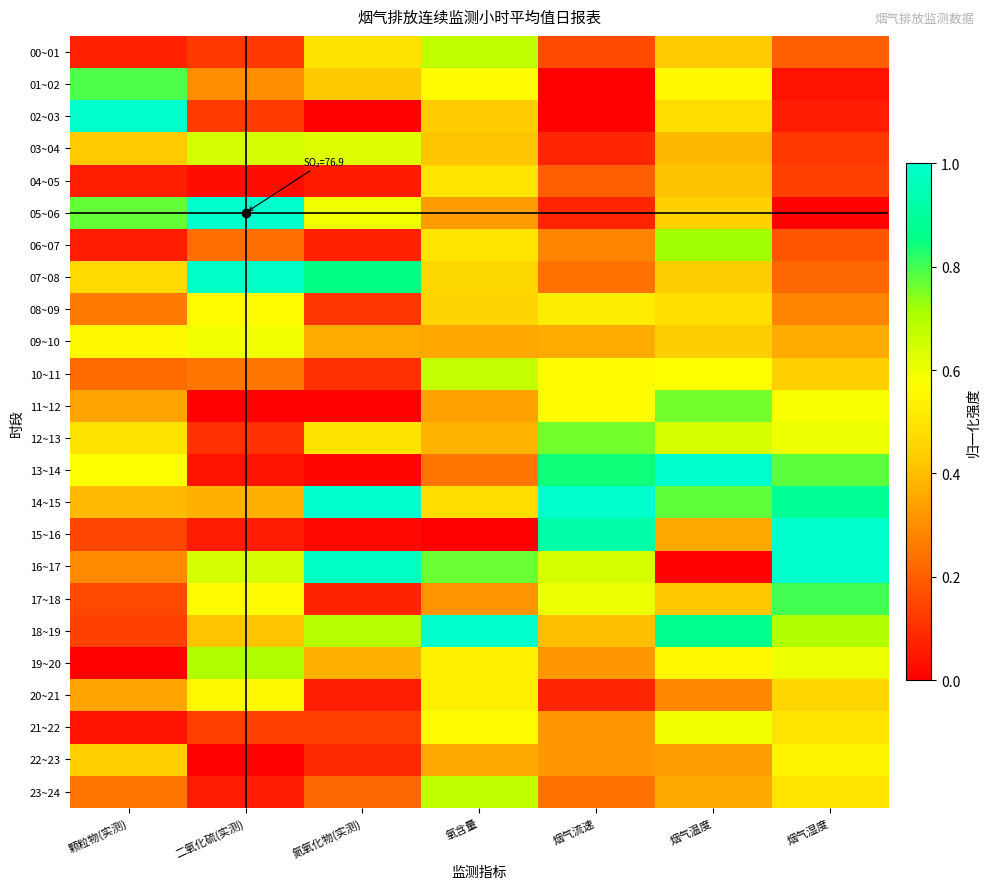

Reading left to right, list all the values displayed in this chart.

00~01: 颗粒物(实测)=0.1	二氧化硫(实测)=0.1	氮氧化物(实测)=0.5	氧含量=0.7	烟气流速=0.2	烟气温度=0.4	烟气湿度=0.2
01~02: 颗粒物(实测)=0.8	二氧化硫(实测)=0.3	氮氧化物(实测)=0.4	氧含量=0.6	烟气流速=0.0	烟气温度=0.6	烟气湿度=0.0
02~03: 颗粒物(实测)=1.0	二氧化硫(实测)=0.1	氮氧化物(实测)=0.0	氧含量=0.4	烟气流速=0.0	烟气温度=0.5	烟气湿度=0.1
03~04: 颗粒物(实测)=0.4	二氧化硫(实测)=0.6	氮氧化物(实测)=0.6	氧含量=0.4	烟气流速=0.1	烟气温度=0.4	烟气湿度=0.1
04~05: 颗粒物(实测)=0.1	二氧化硫(实测)=0.0	氮氧化物(实测)=0.1	氧含量=0.5	烟气流速=0.2	烟气温度=0.4	烟气湿度=0.1
05~06: 颗粒物(实测)=0.8	二氧化硫(实测)=1.0	氮氧化物(实测)=0.6	氧含量=0.3	烟气流速=0.1	烟气温度=0.4	烟气湿度=0.0
06~07: 颗粒物(实测)=0.1	二氧化硫(实测)=0.2	氮氧化物(实测)=0.1	氧含量=0.5	烟气流速=0.3	烟气温度=0.7	烟气湿度=0.2
07~08: 颗粒物(实测)=0.5	二氧化硫(实测)=1.0	氮氧化物(实测)=0.9	氧含量=0.5	烟气流速=0.2	烟气温度=0.4	烟气湿度=0.2
08~09: 颗粒物(实测)=0.3	二氧化硫(实测)=0.6	氮氧化物(实测)=0.1	氧含量=0.5	烟气流速=0.5	烟气温度=0.5	烟气湿度=0.3
09~10: 颗粒物(实测)=0.6	二氧化硫(实测)=0.6	氮氧化物(实测)=0.4	氧含量=0.4	烟气流速=0.4	烟气温度=0.4	烟气湿度=0.4
10~11: 颗粒物(实测)=0.2	二氧化硫(实测)=0.3	氮氧化物(实测)=0.1	氧含量=0.7	烟气流速=0.6	烟气温度=0.6	烟气湿度=0.4
11~12: 颗粒物(实测)=0.3	二氧化硫(实测)=0.0	氮氧化物(实测)=0.0	氧含量=0.3	烟气流速=0.6	烟气温度=0.8	烟气湿度=0.6
12~13: 颗粒物(实测)=0.5	二氧化硫(实测)=0.1	氮氧化物(实测)=0.5	氧含量=0.4	烟气流速=0.8	烟气温度=0.6	烟气湿度=0.6
13~14: 颗粒物(实测)=0.6	二氧化硫(实测)=0.0	氮氧化物(实测)=0.0	氧含量=0.3	烟气流速=0.8	烟气温度=1.0	烟气湿度=0.8
14~15: 颗粒物(实测)=0.4	二氧化硫(实测)=0.4	氮氧化物(实测)=1.0	氧含量=0.5	烟气流速=1.0	烟气温度=0.8	烟气湿度=0.9
15~16: 颗粒物(实测)=0.2	二氧化硫(实测)=0.1	氮氧化物(实测)=0.0	氧含量=0.0	烟气流速=0.9	烟气温度=0.4	烟气湿度=1.0
16~17: 颗粒物(实测)=0.3	二氧化硫(实测)=0.6	氮氧化物(实测)=1.0	氧含量=0.8	烟气流速=0.6	烟气温度=0.0	烟气湿度=1.0
17~18: 颗粒物(实测)=0.2	二氧化硫(实测)=0.6	氮氧化物(实测)=0.1	氧含量=0.3	烟气流速=0.6	烟气温度=0.4	烟气湿度=0.8
18~19: 颗粒物(实测)=0.1	二氧化硫(实测)=0.4	氮氧化物(实测)=0.7	氧含量=1.0	烟气流速=0.4	烟气温度=0.9	烟气湿度=0.7
19~20: 颗粒物(实测)=0.0	二氧化硫(实测)=0.7	氮氧化物(实测)=0.4	氧含量=0.5	烟气流速=0.3	烟气温度=0.6	烟气湿度=0.6
20~21: 颗粒物(实测)=0.3	二氧化硫(实测)=0.6	氮氧化物(实测)=0.1	氧含量=0.5	烟气流速=0.1	烟气温度=0.3	烟气湿度=0.5
21~22: 颗粒物(实测)=0.0	二氧化硫(实测)=0.1	氮氧化物(实测)=0.1	氧含量=0.6	烟气流速=0.3	烟气温度=0.6	烟气湿度=0.5
22~23: 颗粒物(实测)=0.4	二氧化硫(实测)=0.0	氮氧化物(实测)=0.1	氧含量=0.4	烟气流速=0.3	烟气温度=0.3	烟气湿度=0.5
23~24: 颗粒物(实测)=0.2	二氧化硫(实测)=0.1	氮氧化物(实测)=0.2	氧含量=0.7	烟气流速=0.2	烟气温度=0.4	烟气湿度=0.5